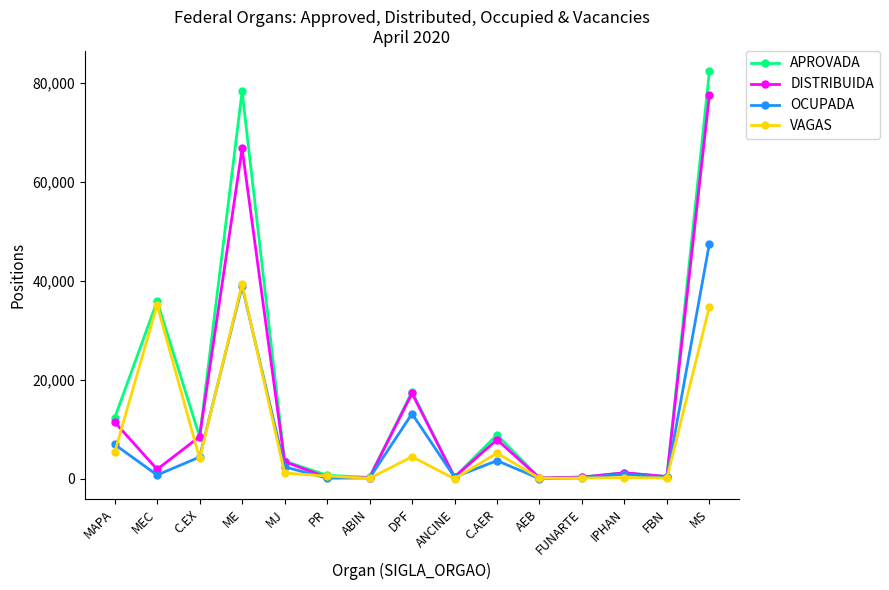

Which series has the widest spread of values?

APROVADA